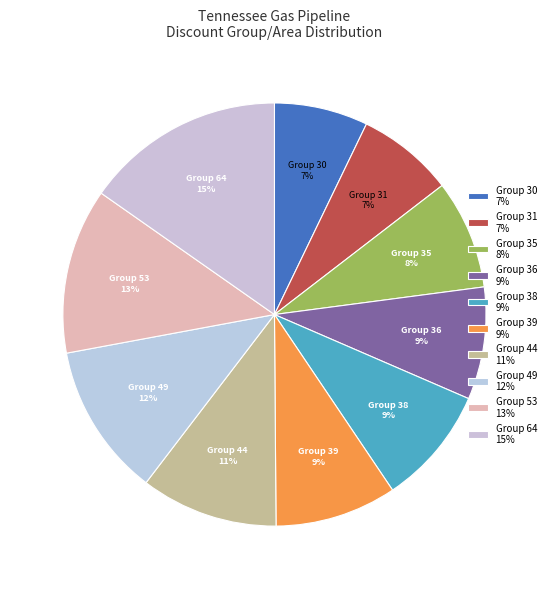

How many segments does this pie chart have?

10